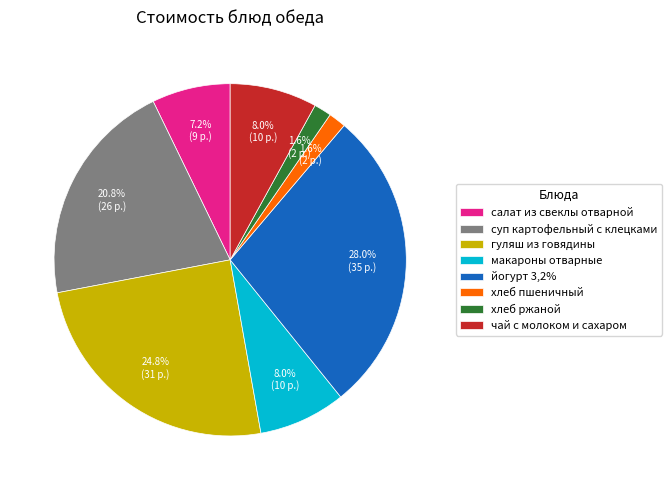

Which slice is the largest?

йогурт 3,2%